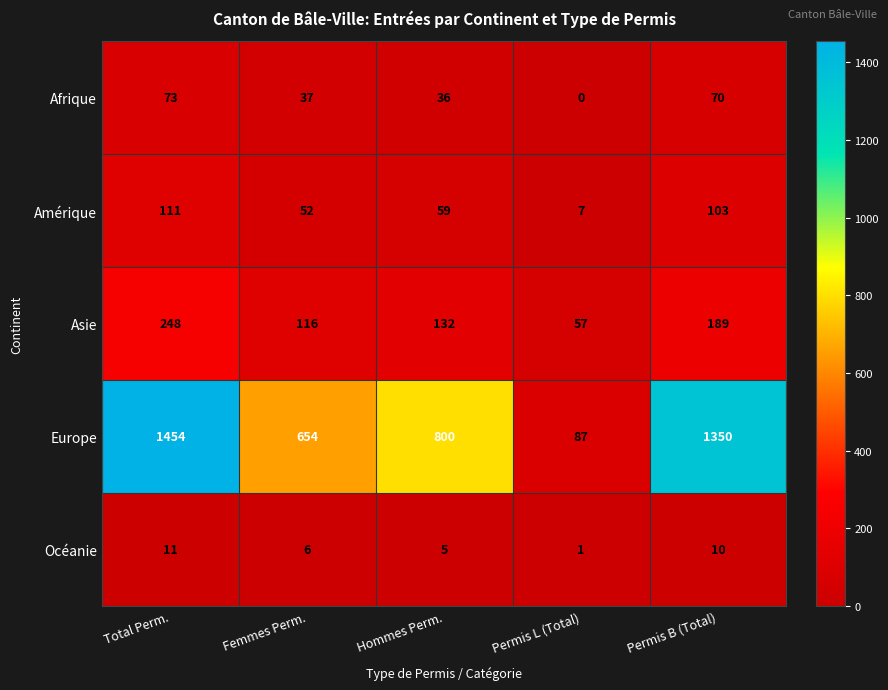

What is the highest value of the Europe series?

1454